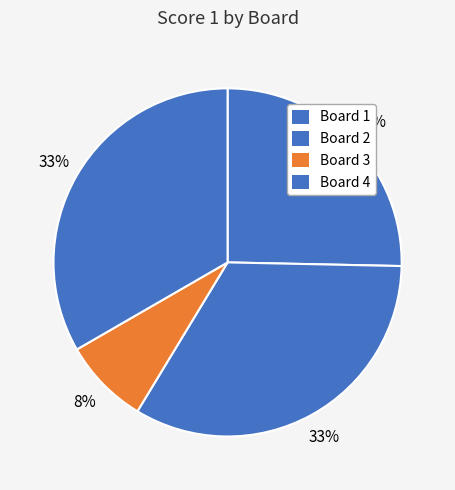

To the nearest percent, what is the average slice percentage?

25%